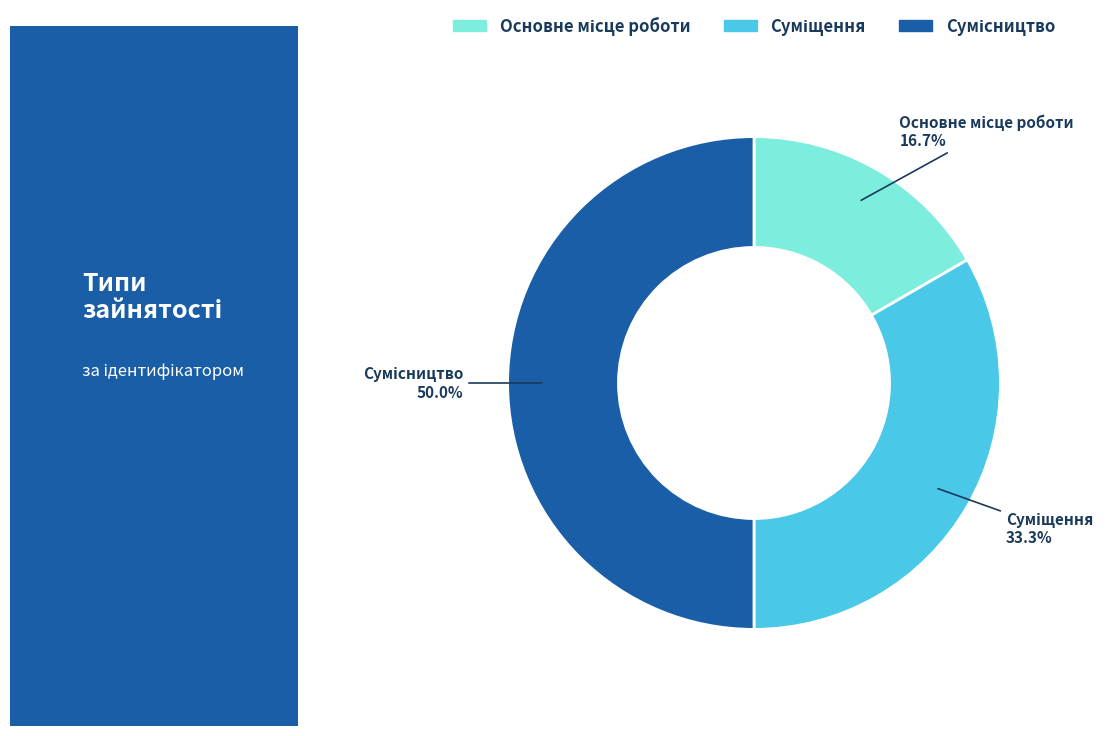

Count the number of slices in the pie.

3